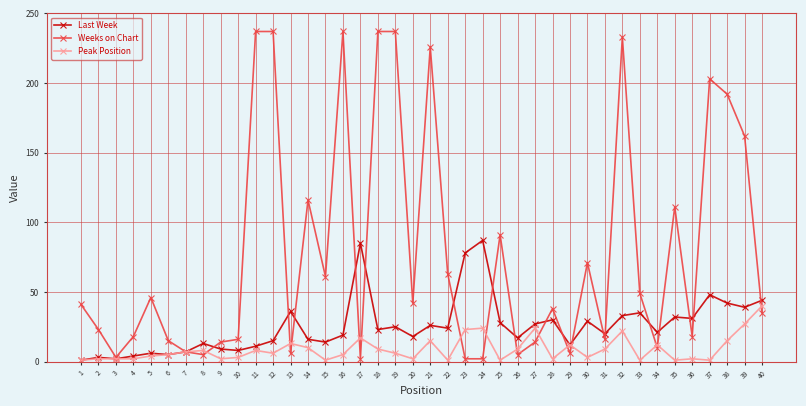

True or false: Peak Position has more than 1 interior local peaks.

True